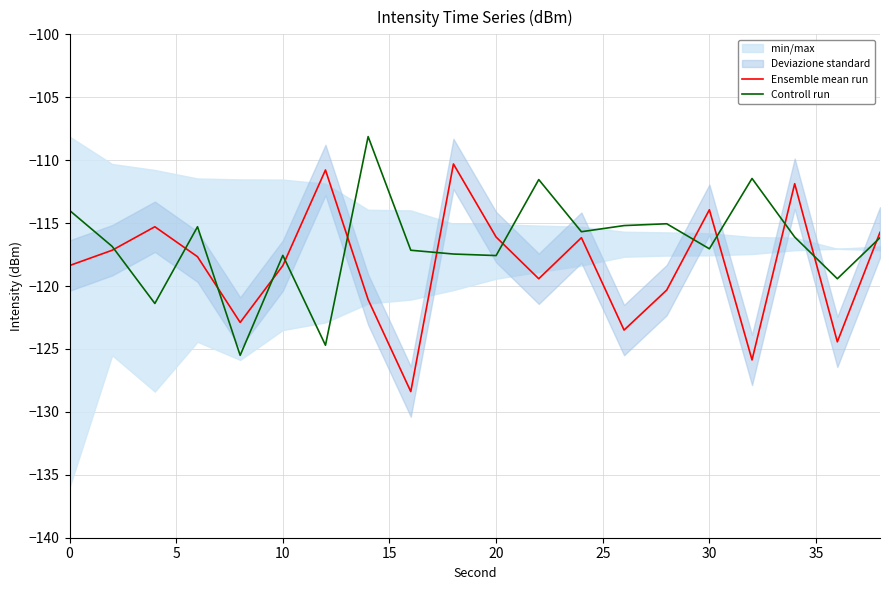

True or false: Ensemble mean run and Controll run intersect in this chart.

True